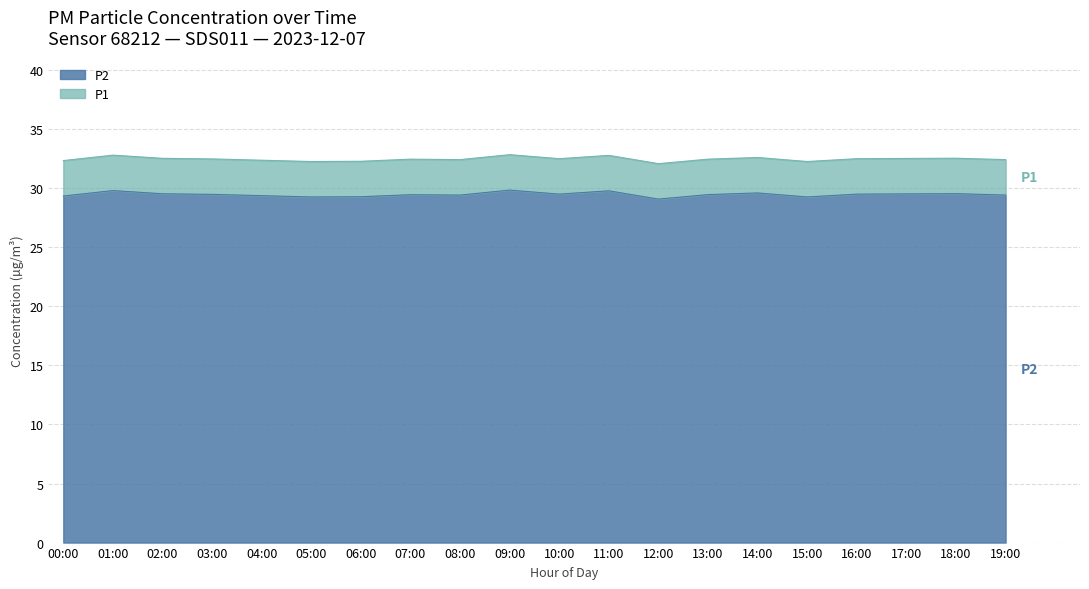

The P2 series shows 38.7 at 17:00. True or false?

False